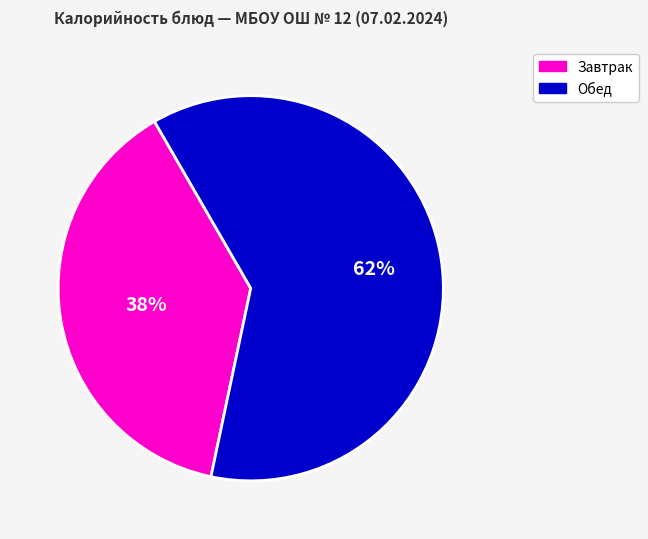

Do Завтрак and Обед together represent more than half of the pie?

Yes